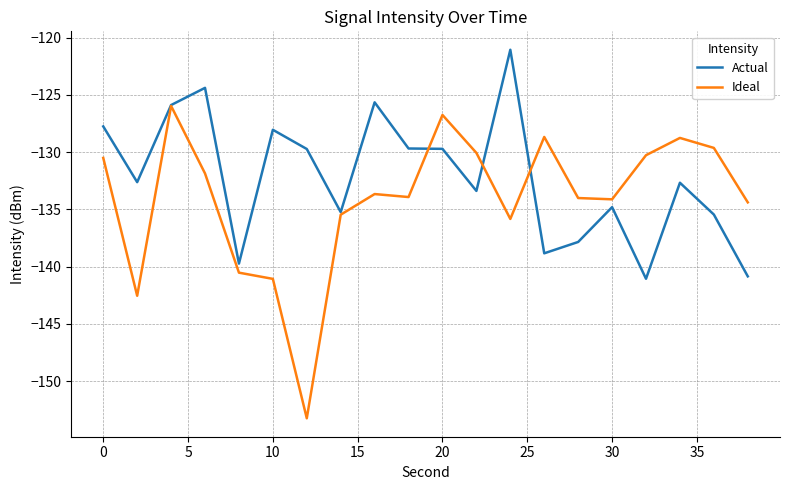

Which series has the largest total across all categories?

Actual